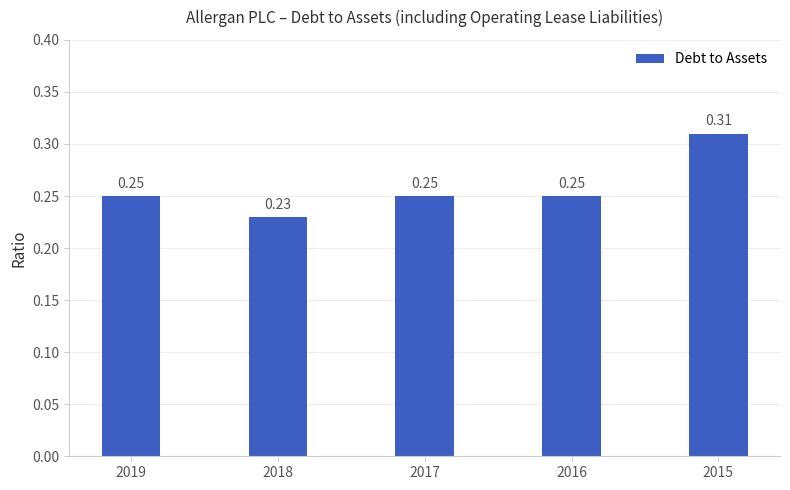

What is the sum of all values?

1.3